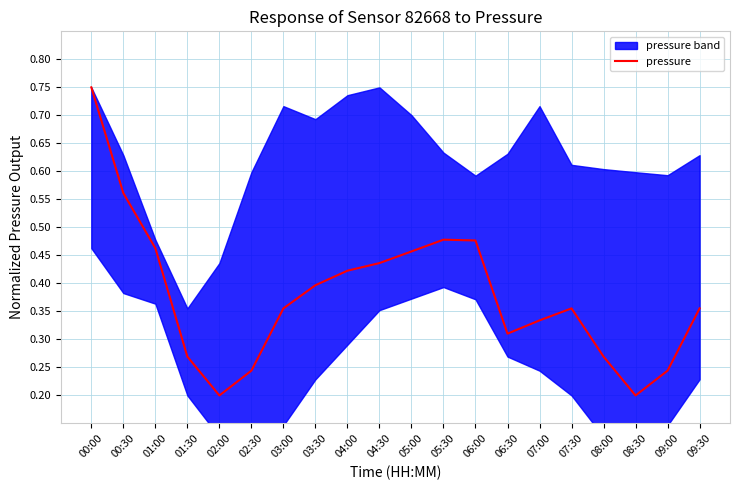

Is it true that the value at 01:30 is 0.2?

False